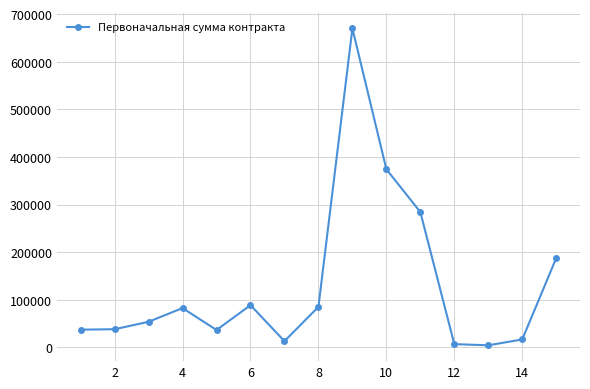

What is the difference between the maximum and minimum values?

665384.6